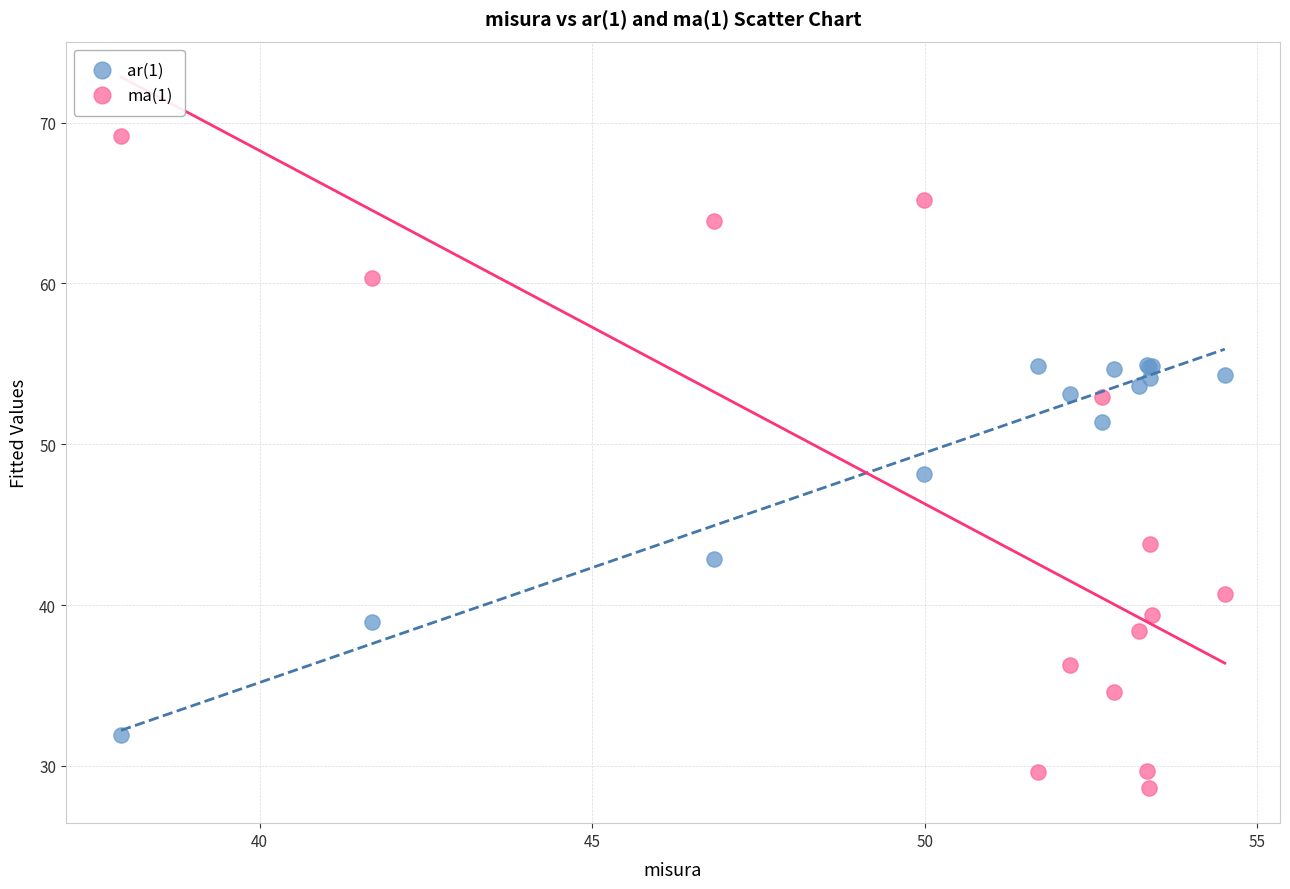

What is the X range (max minus min) for the scatter plot?

16.6